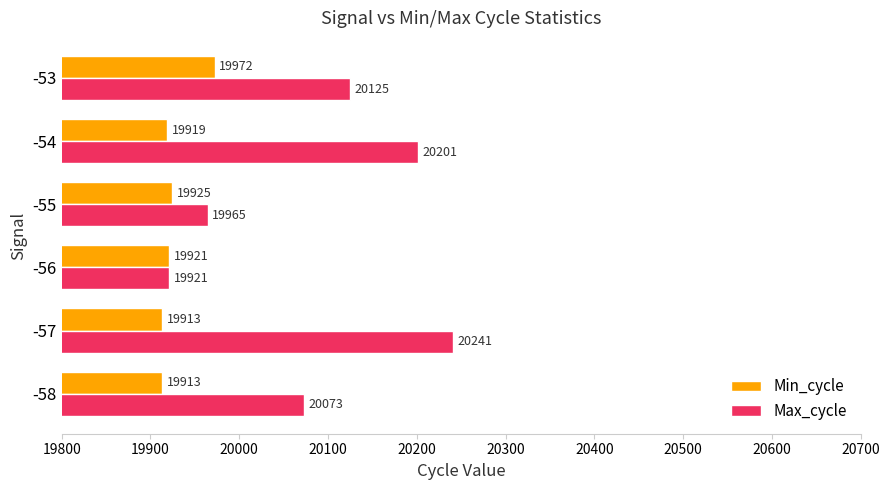

Which series has the widest spread of values?

Max_cycle